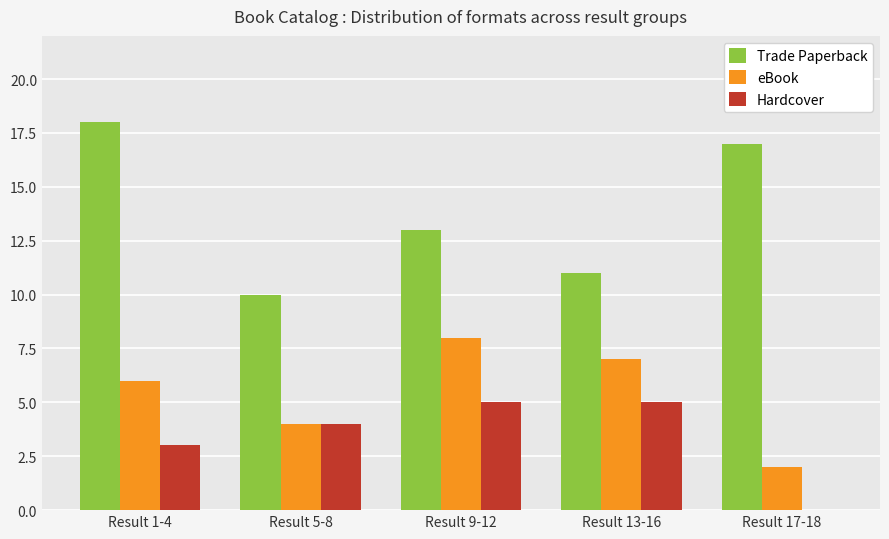

The value of Hardcover at Result 5-8 is 2. True or false?

False